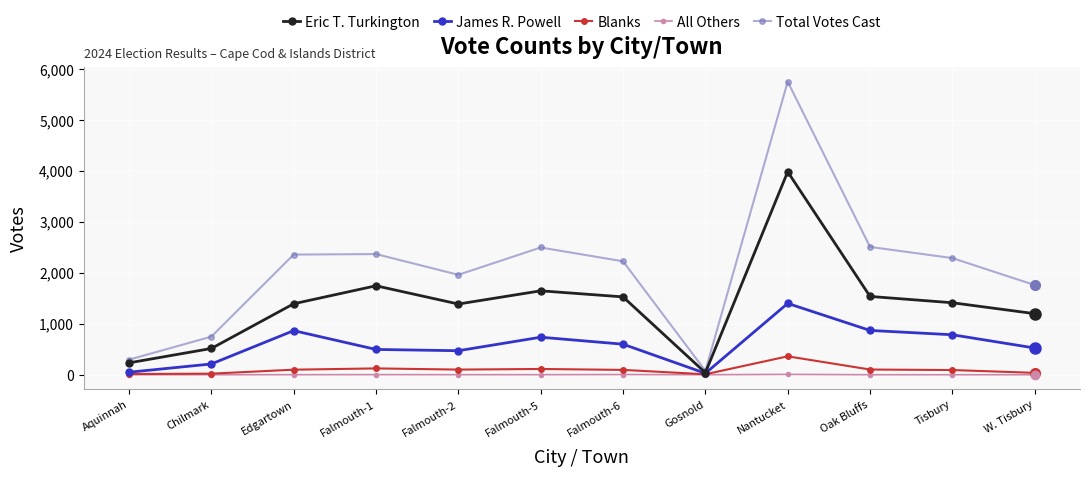

Which series has the largest range (max minus min)?

Total Votes Cast